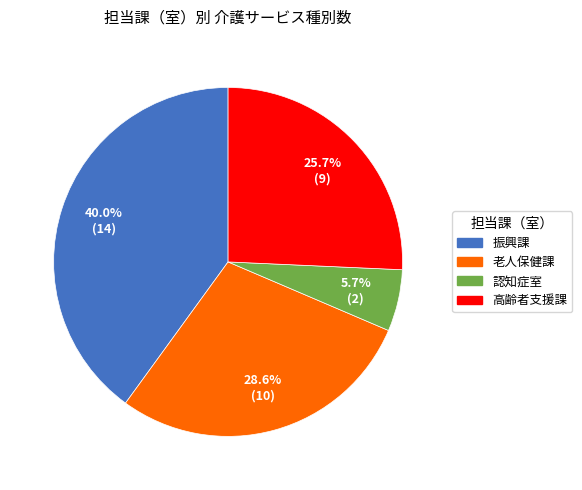

Between 認知症室 and 高齢者支援課, which is larger?

高齢者支援課